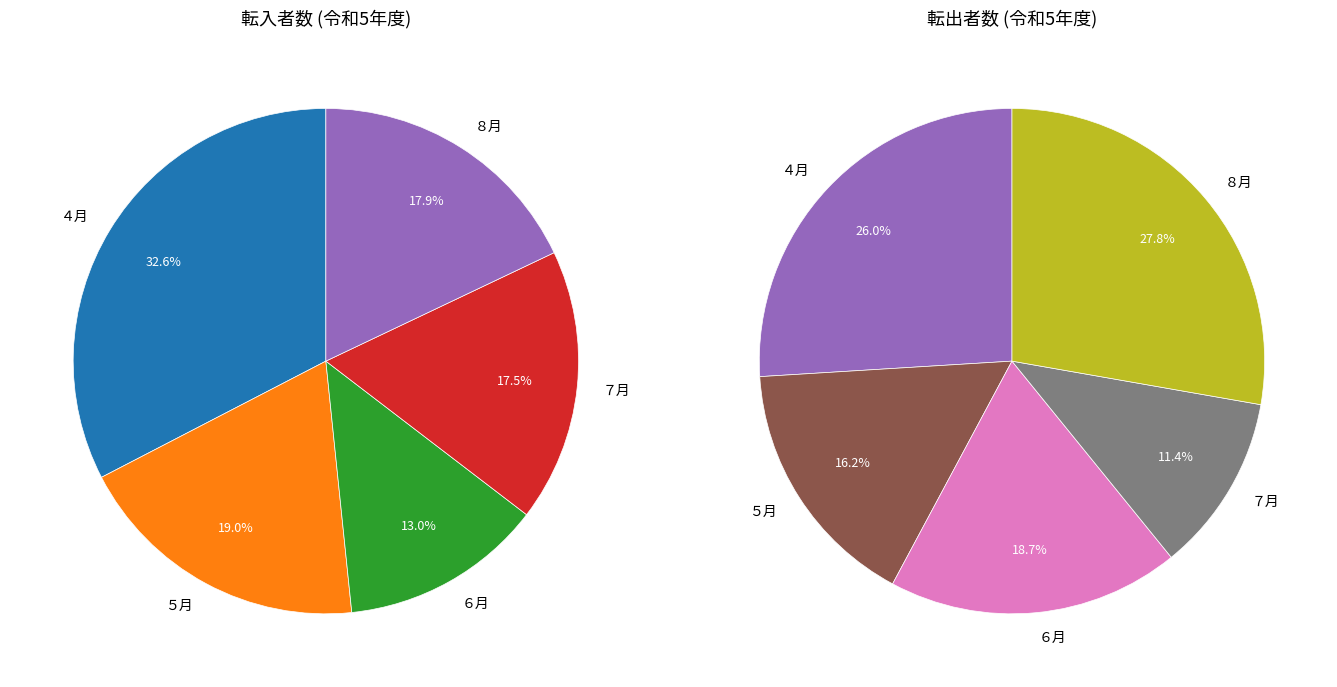

What percentage is the ５月 slice, to the nearest percent?

16%